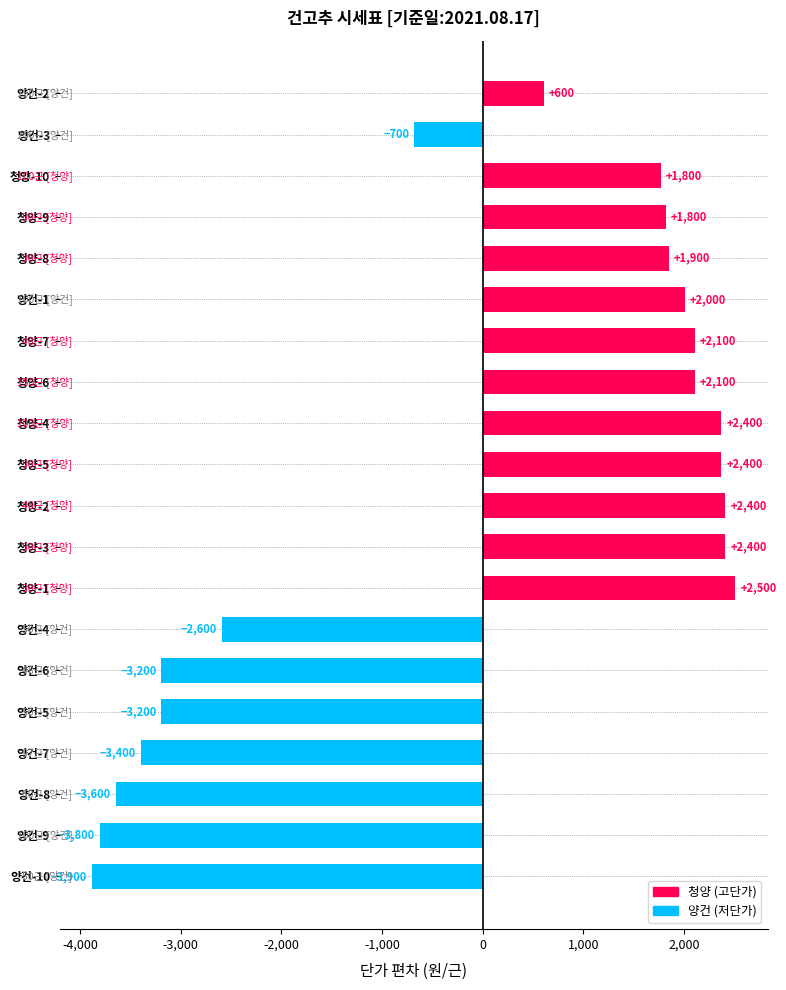

What is the approximate value at 청양-2?

2410.5